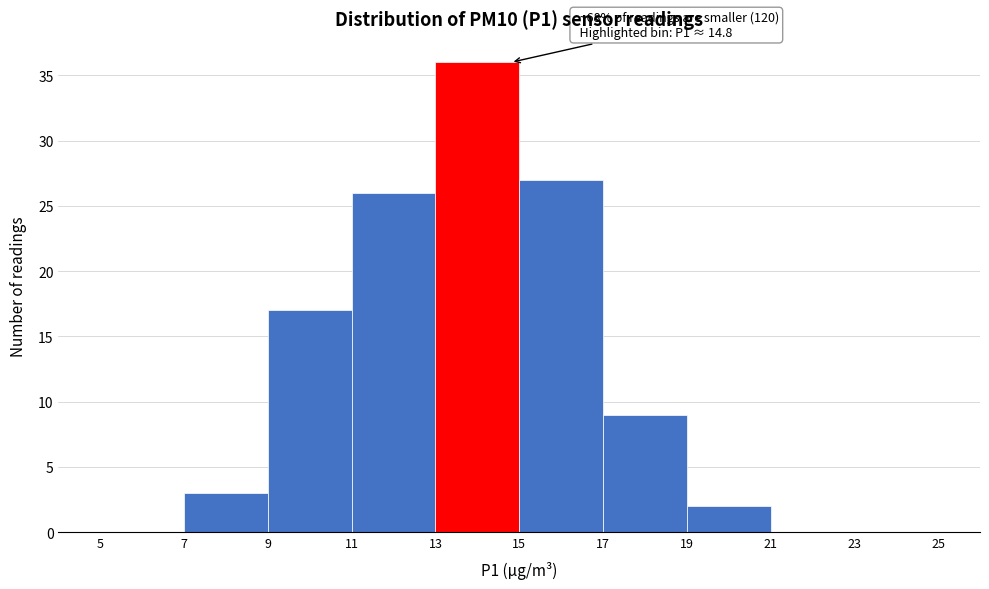

Which range on the x-axis has the tallest bar?

13 to 15